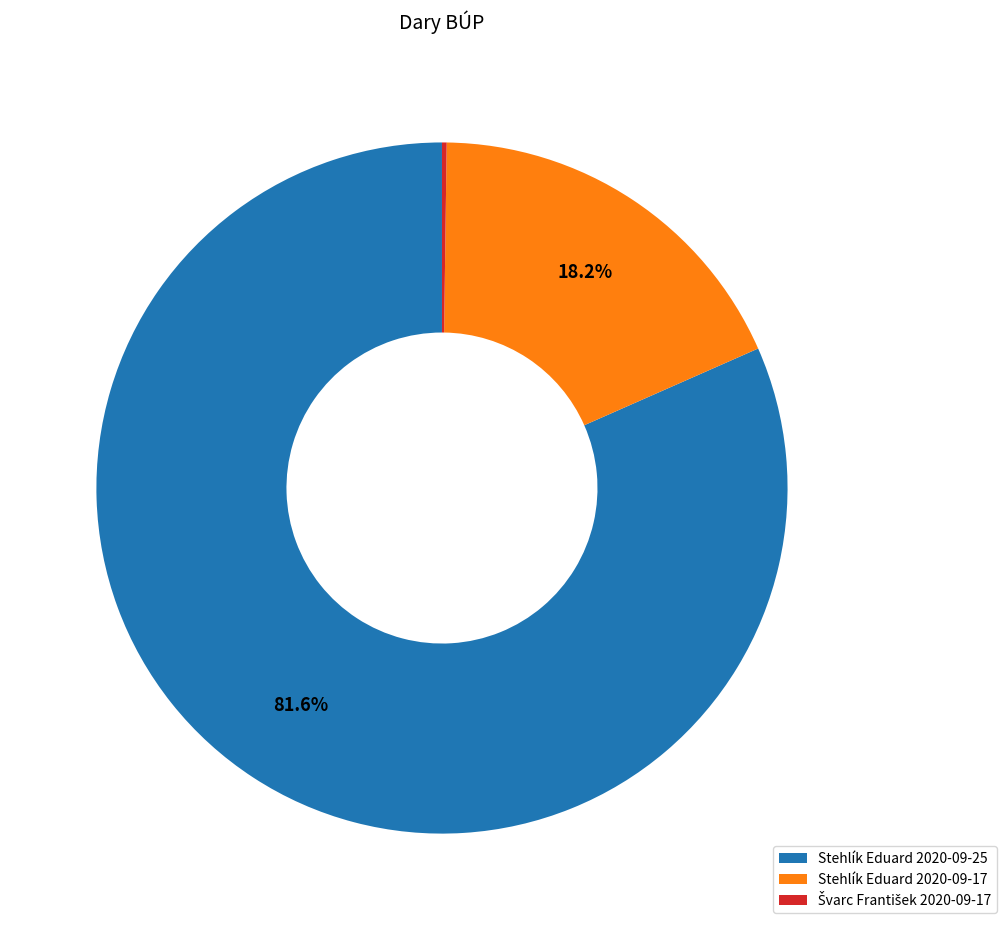

The Stehlík Eduard 2020-09-17 slice represents 30% of the pie. True or false?

False